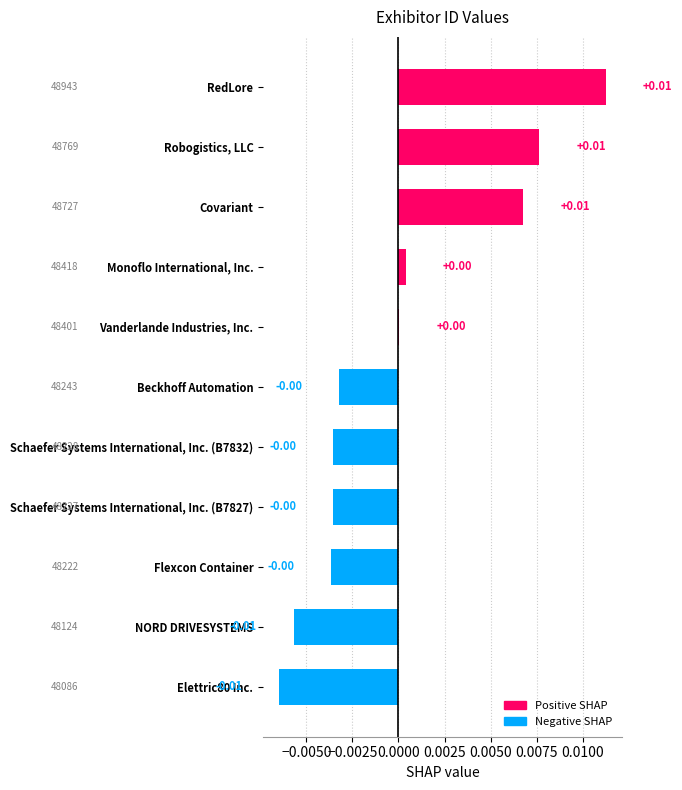

Are the bars horizontal?

Yes